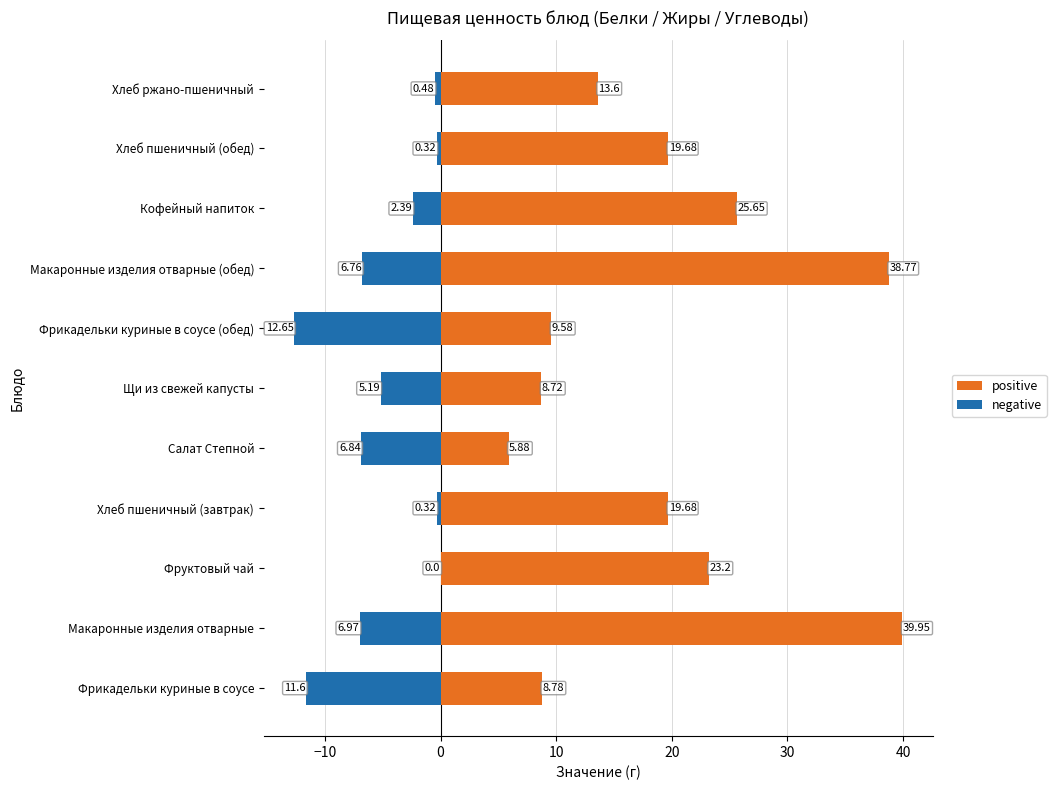

Reading right to left, extract all data points from this chart.

positive: 13.6	19.7	25.6	38.8	9.6	8.7	5.9	19.7	23.2	40.0	8.8
negative: -0.5	-0.3	-2.4	-6.8	-12.7	-5.2	-6.8	-0.3	0.0	-7.0	-11.6